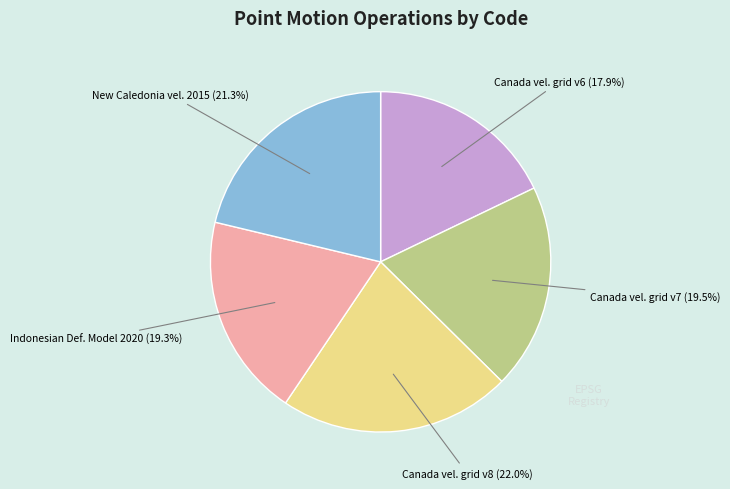

Is the sum of Canada vel. grid v6 (17.9%) and Canada vel. grid v7 (19.5%) greater than half?

No